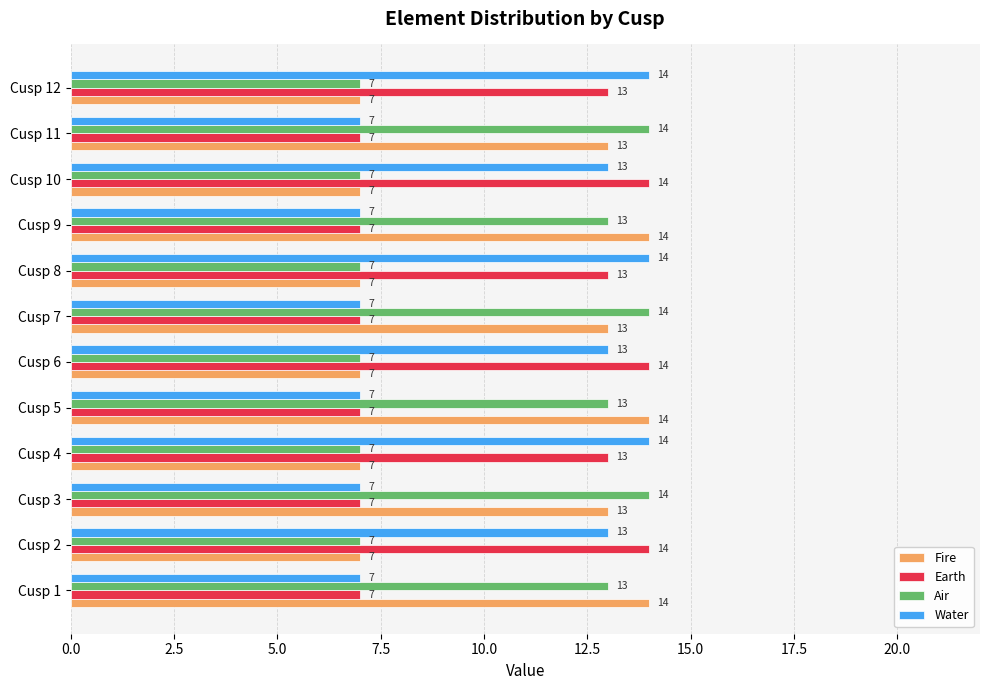

How many values in the Water series are below 13?

6